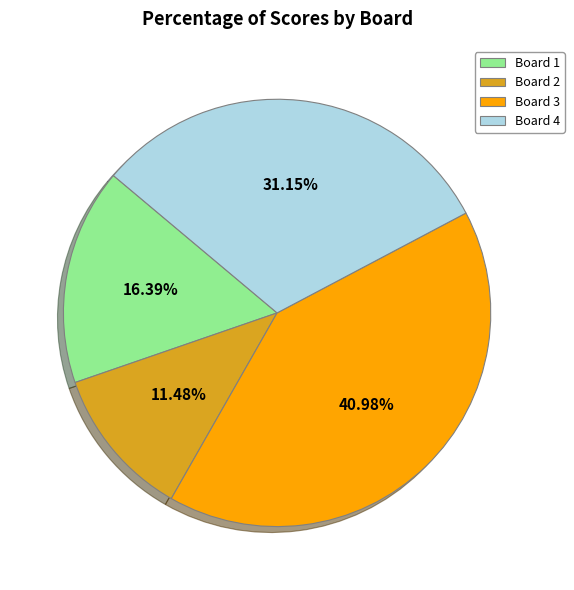

What is the smallest slice in the pie chart?

Board 2